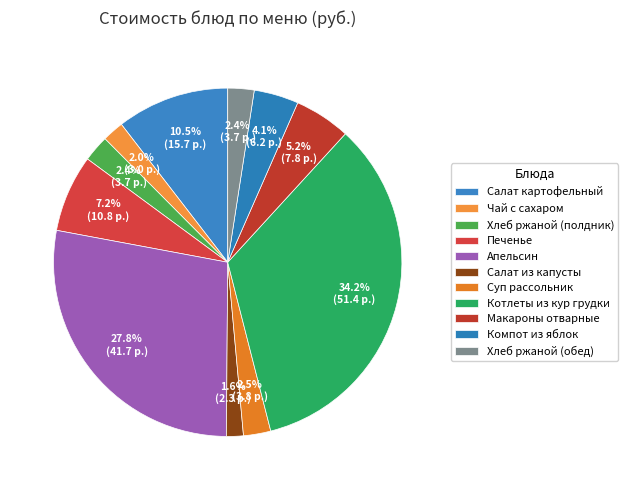

True or false: Хлеб ржаной (обед) accounts for 17% of the total.

False